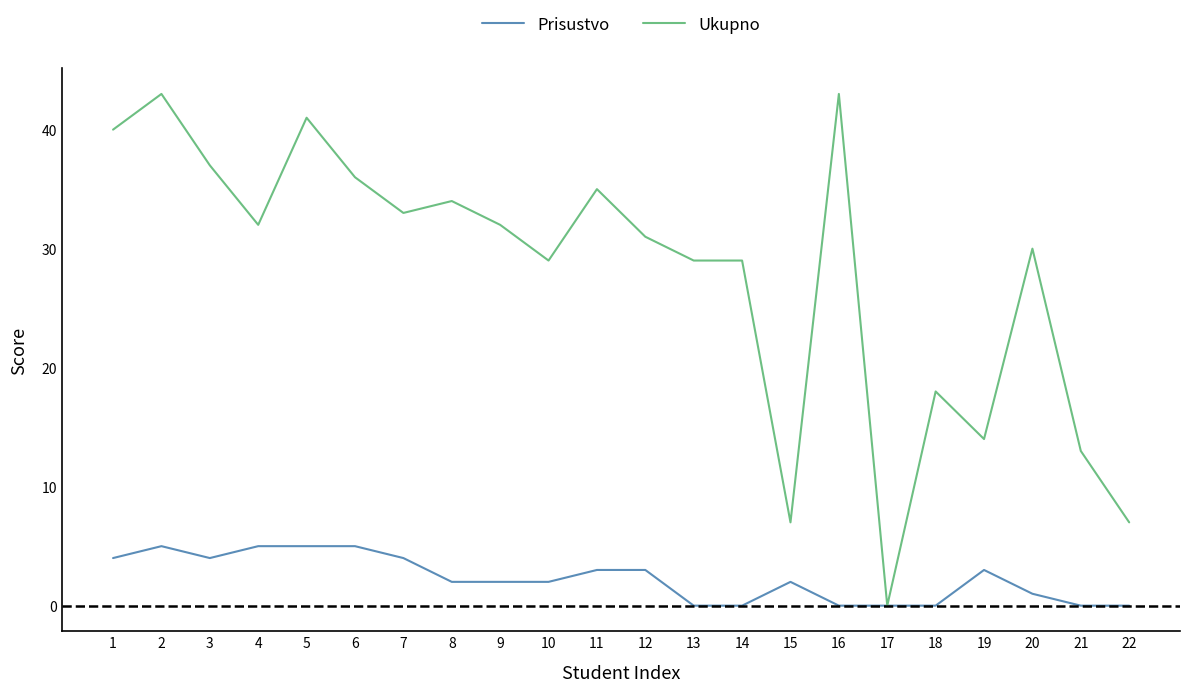

List the series in order of their overall mean, lowest first.

Prisustvo, Ukupno